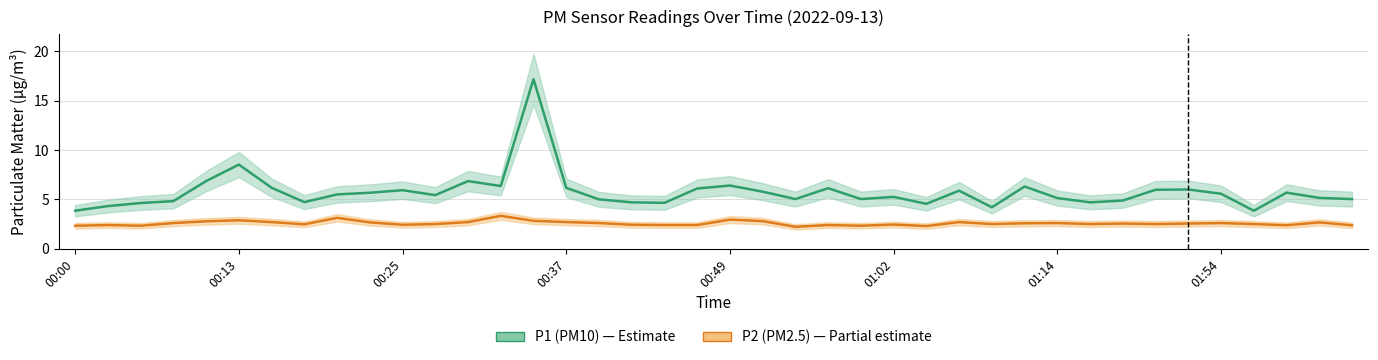

True or false: P2 (PM2.5) has more than 0 points higher than both neighbors.

True